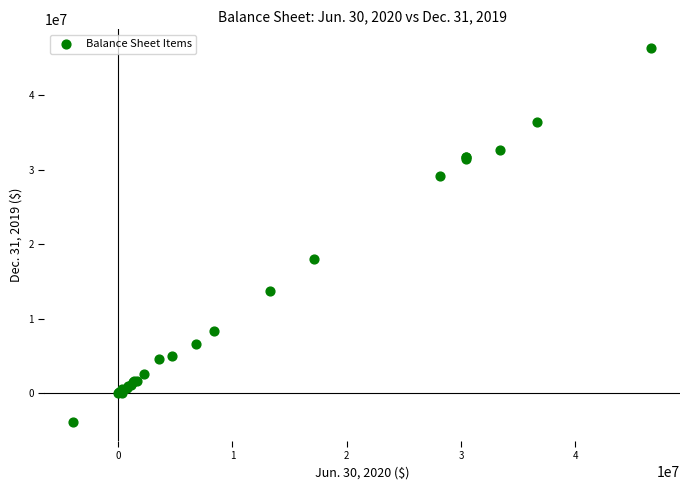

What Y value in the scatter plot is closest to 21227600?

18049323